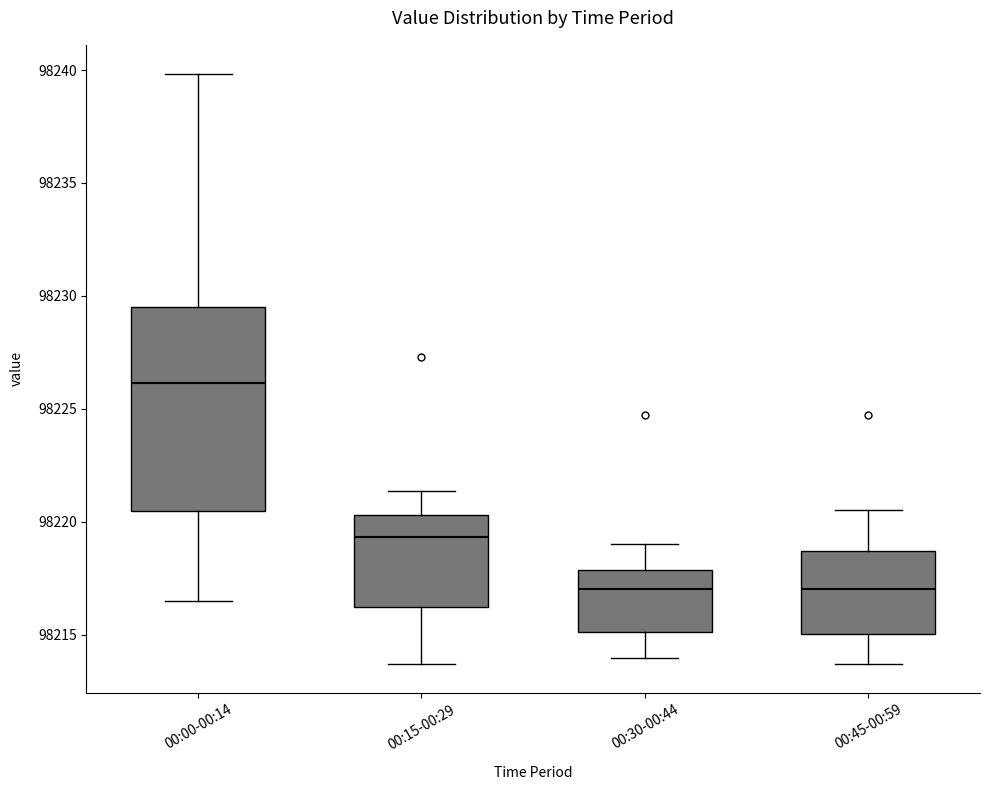

Which box's median line is the highest?

00:00-00:14